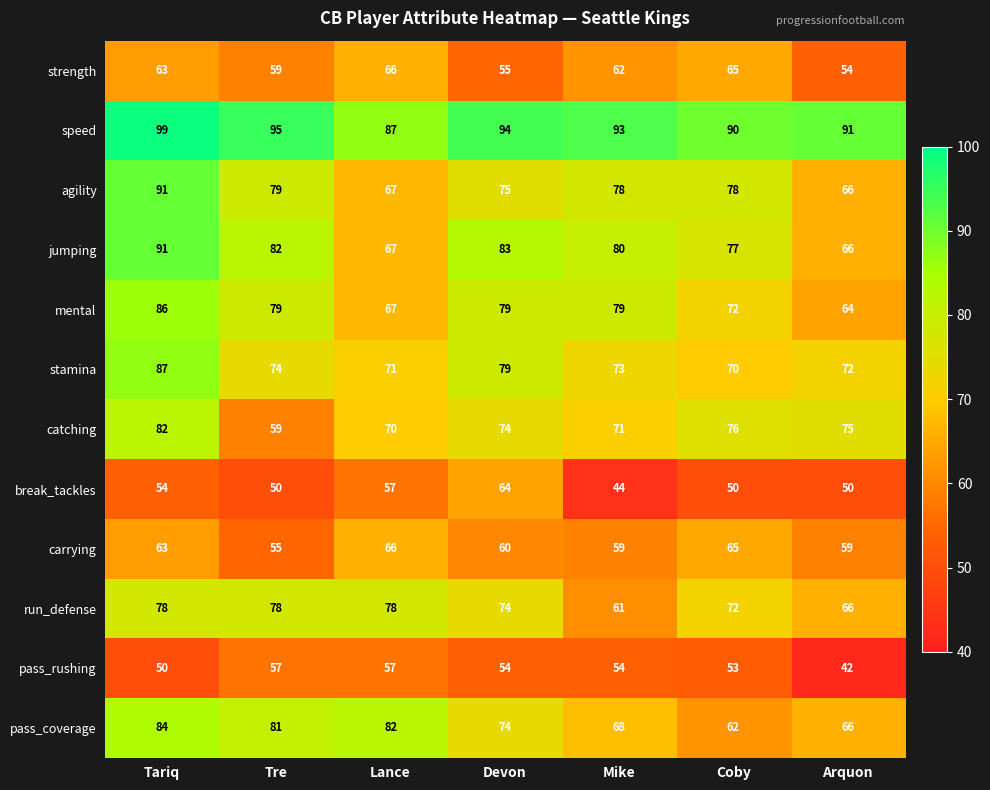

What value does the catching series have at Coby?

76